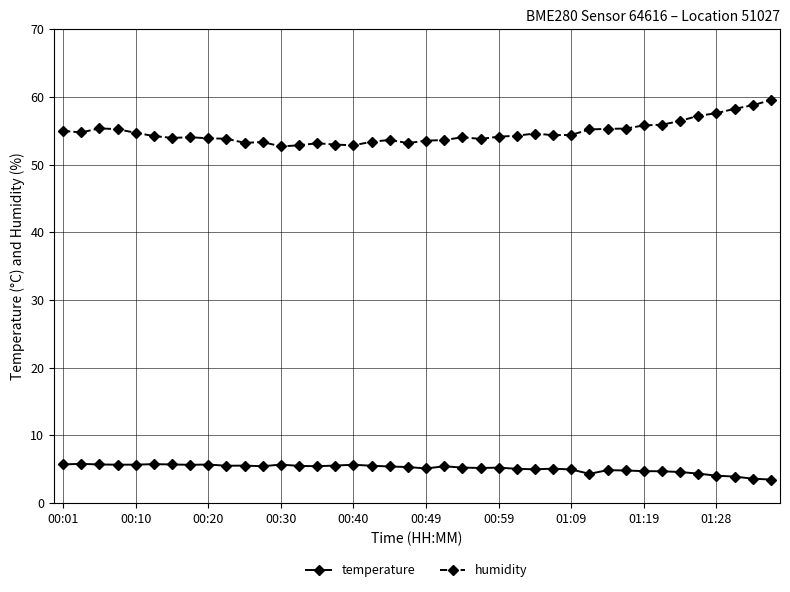

At how many categories does at least one series exceed 34?

40